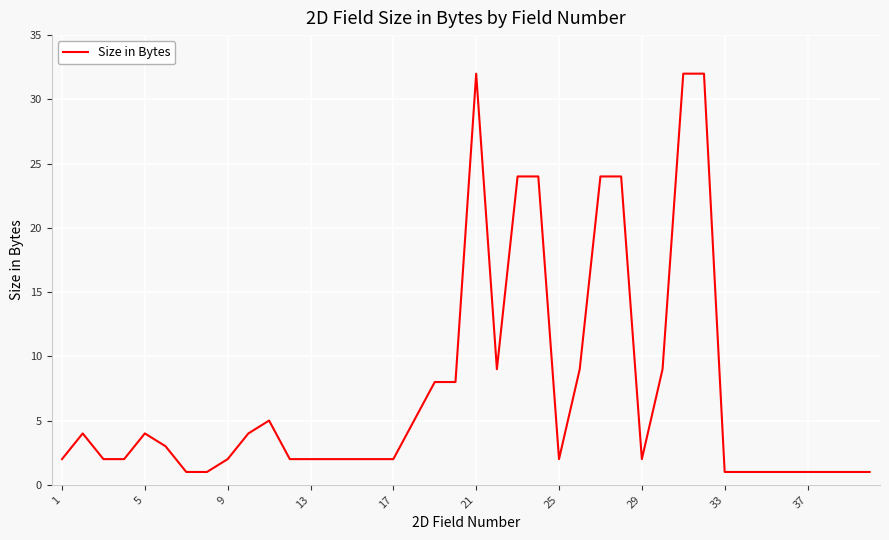

What is the greatest value displayed?

32